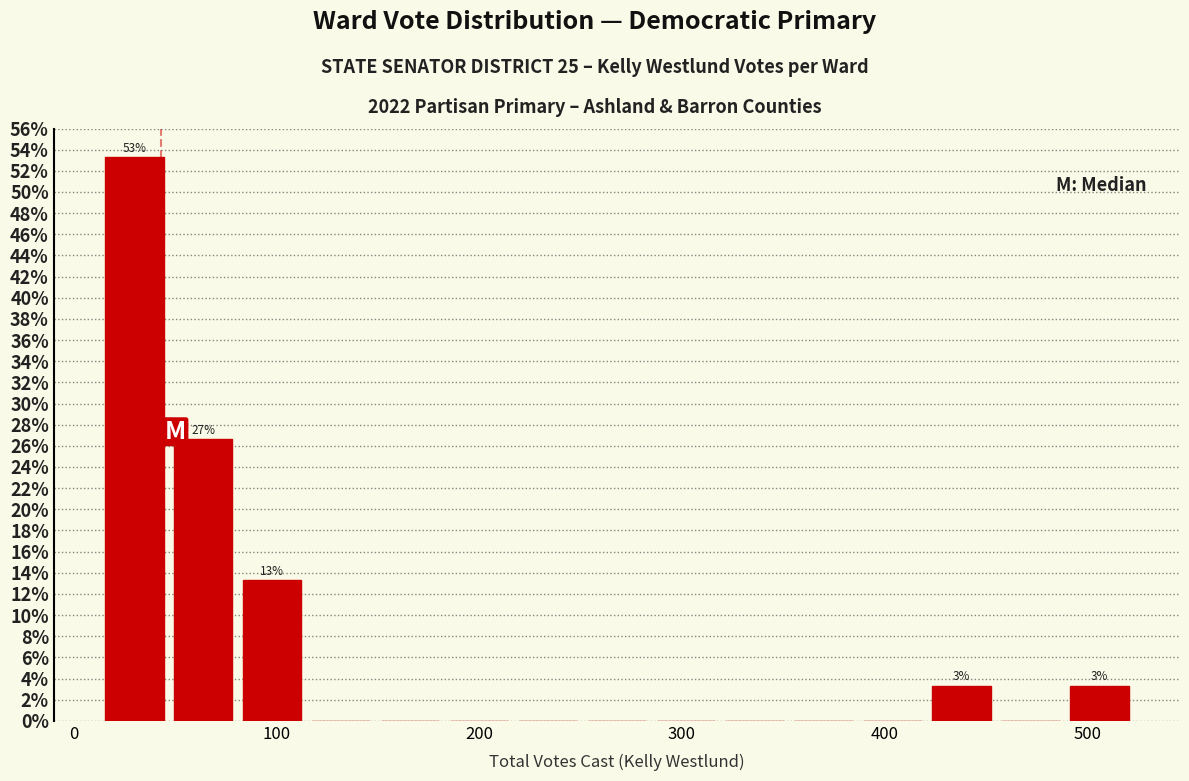

Read against the x-axis, roughly where is the centre of the tallest bar?

30